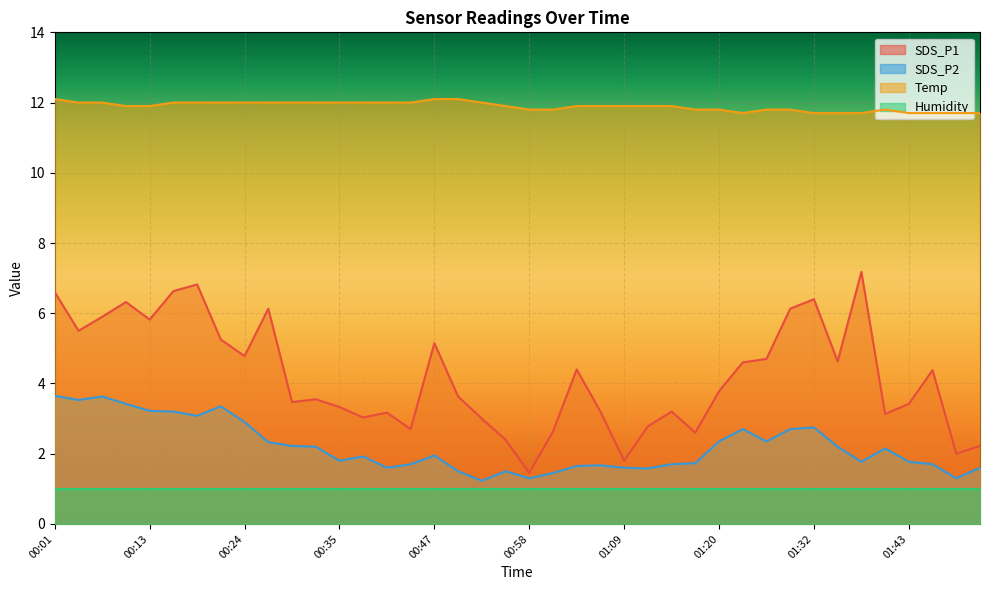

What is the label of the 28th point from the right?

00:35